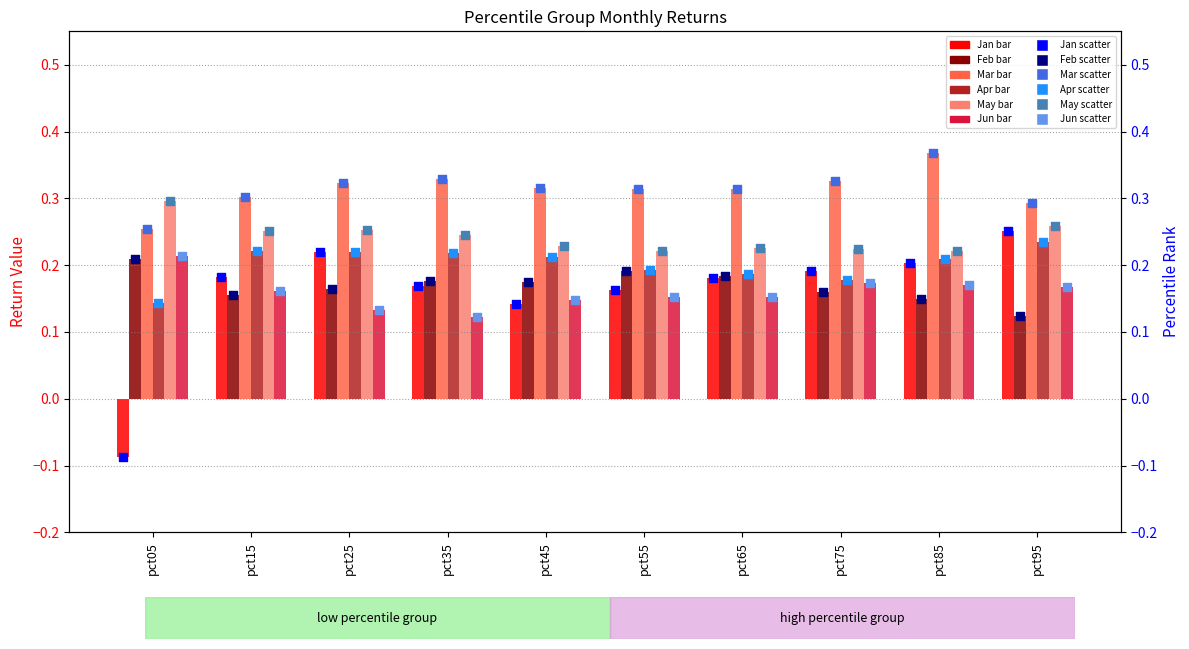

Which series has the largest total across all categories?

Mar